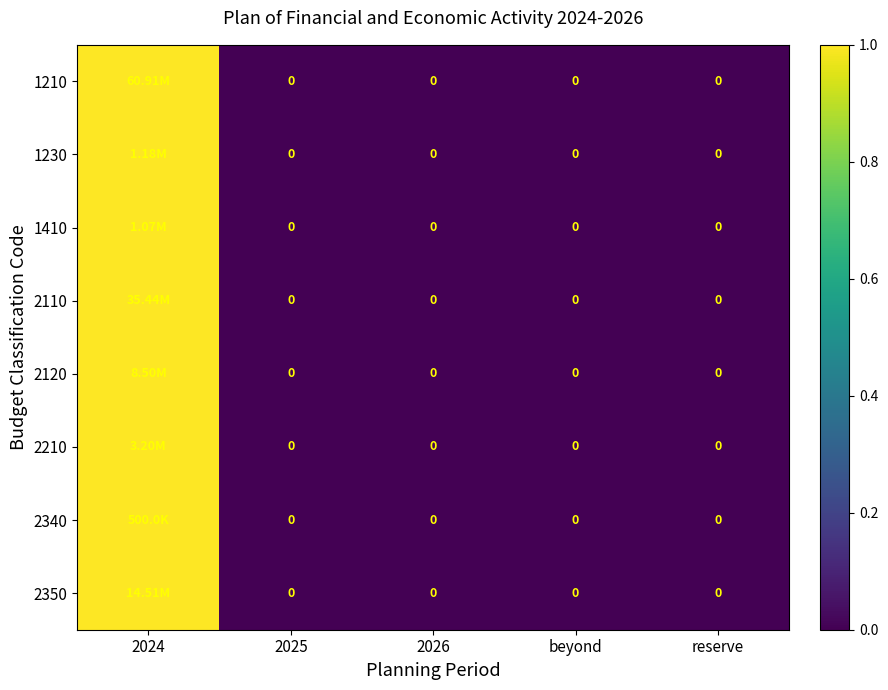

What is the total value across all series at 2024?

8